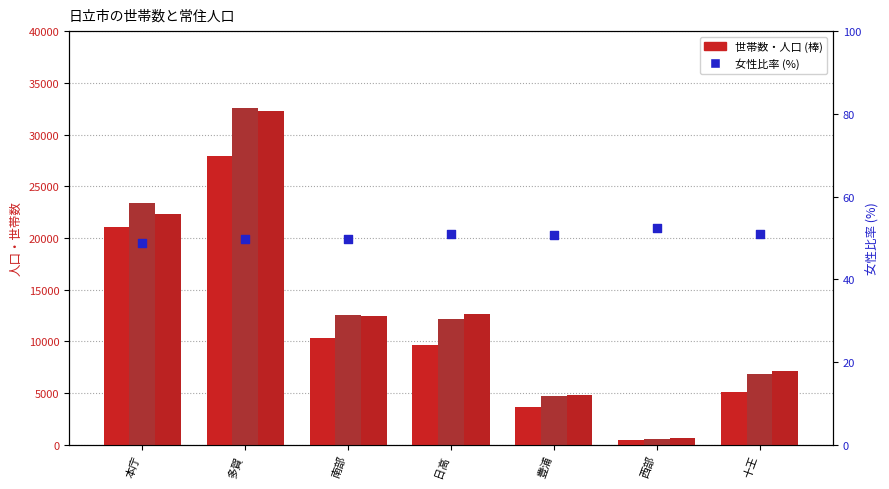

At which category is the sum across all series the highest?

多賀